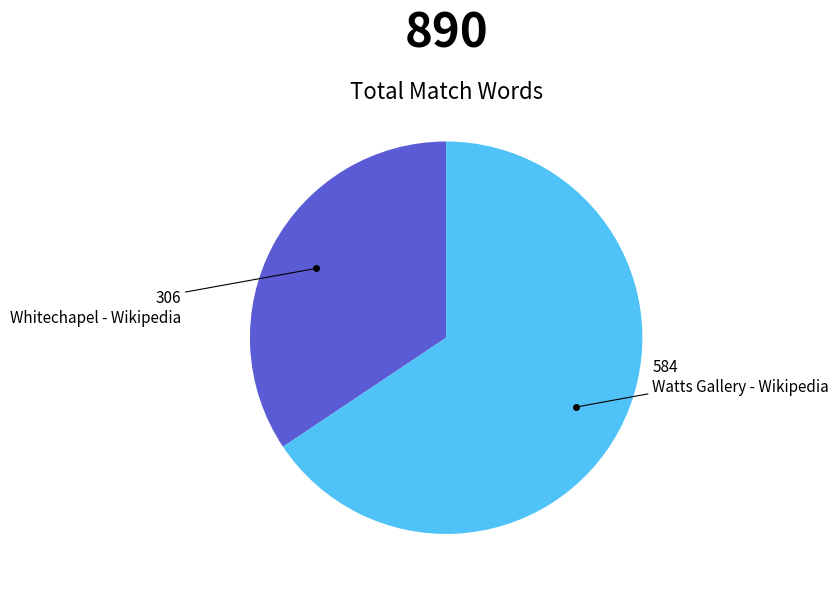

Is there a majority slice in this chart?

Yes